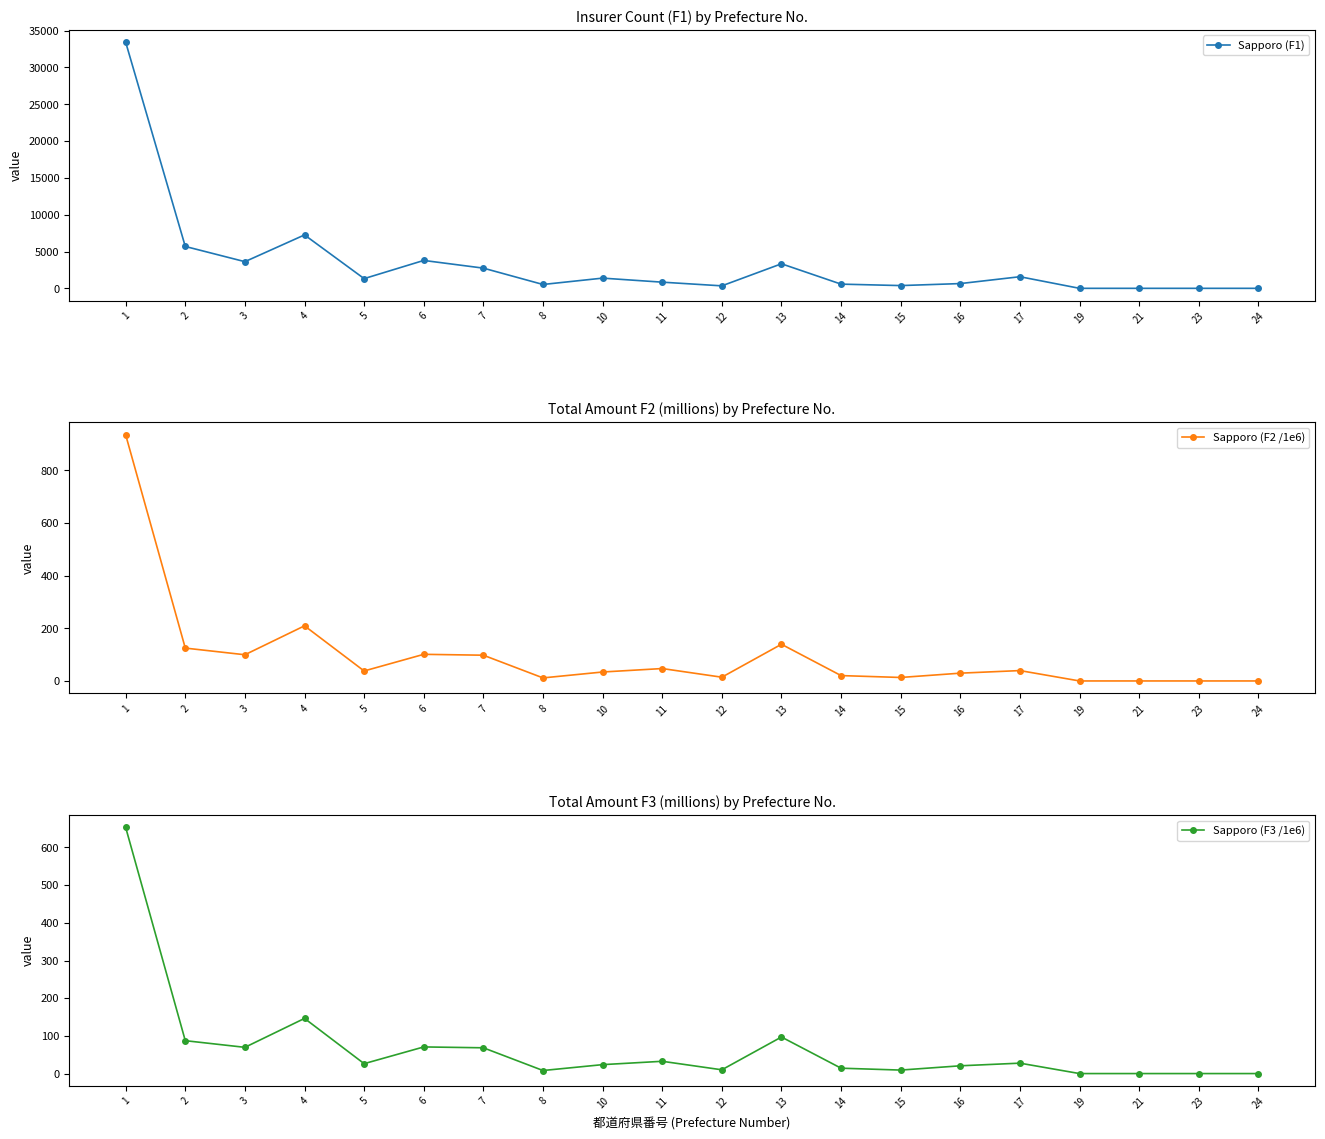

What is the sum of the Sapporo (F3 /1e6) values at 19 and 16?

20.6